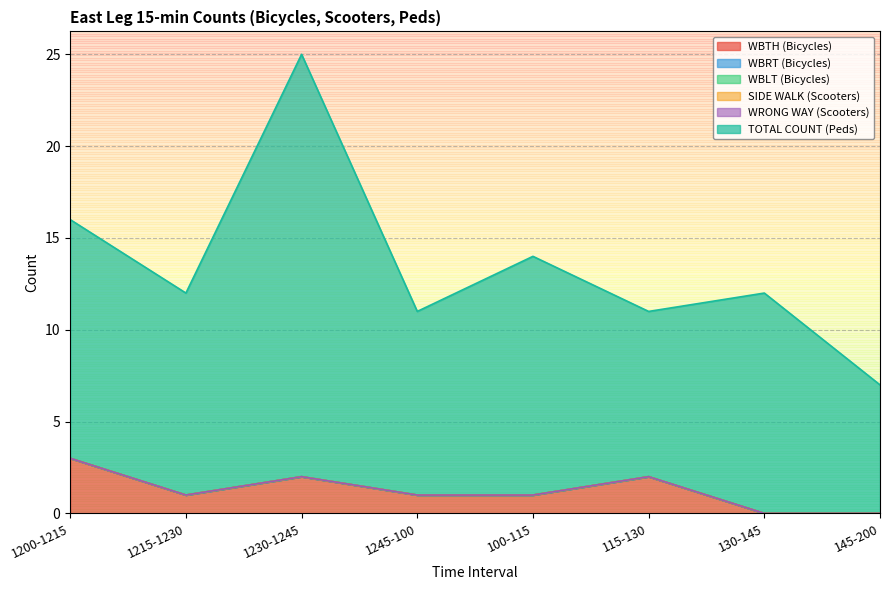

What is the label of the 7th point from the left?

130-145